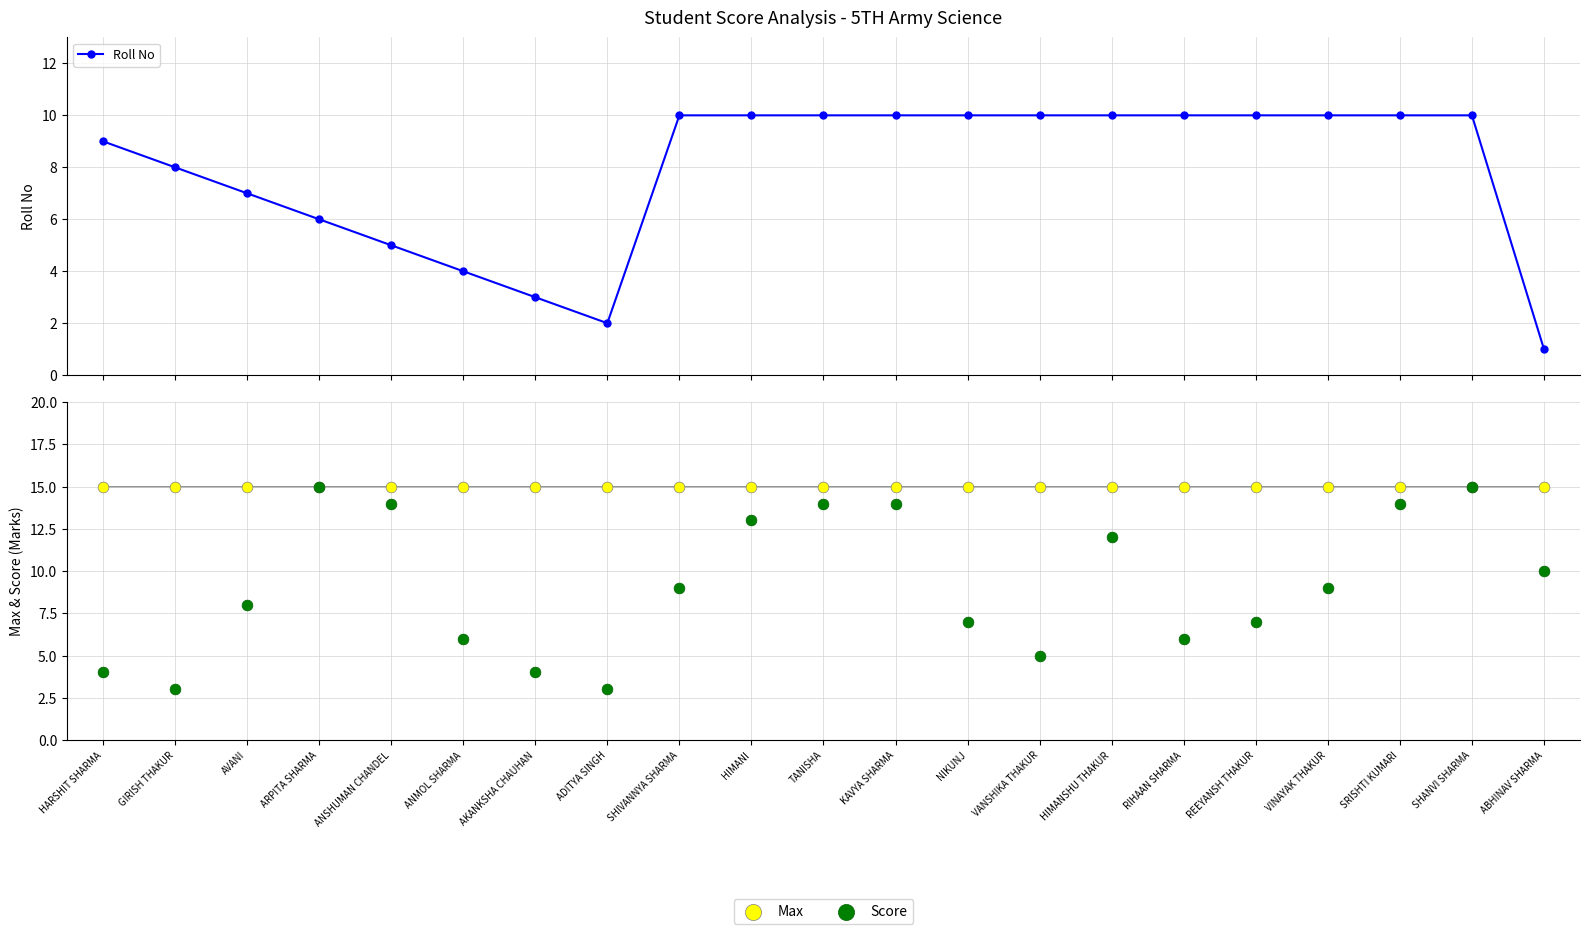

Which series has the largest total across all categories?

Max